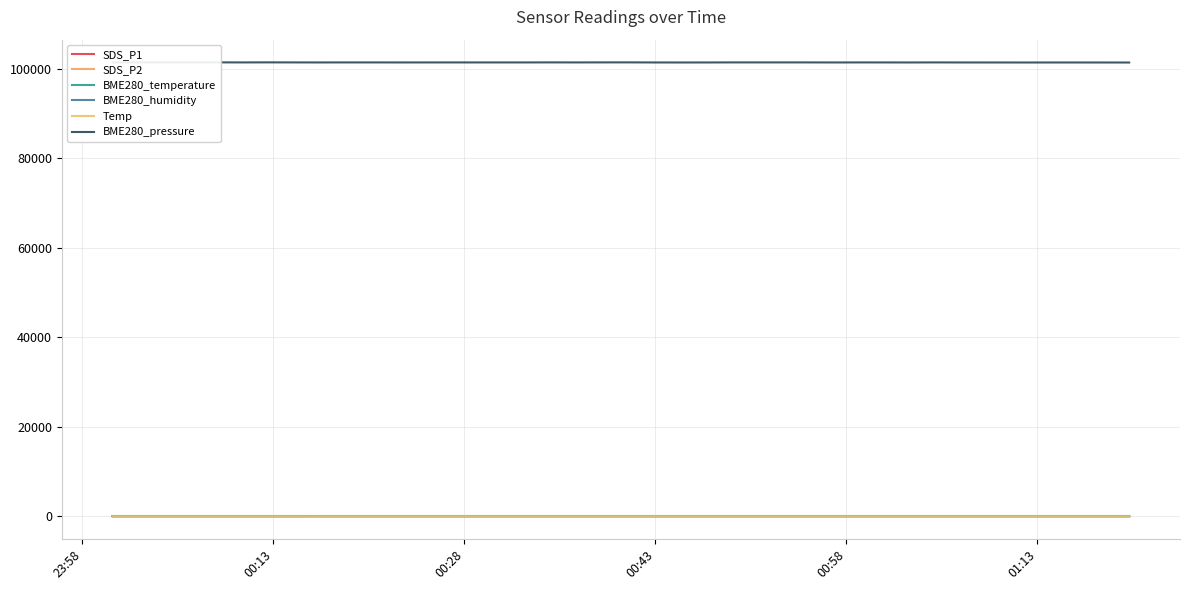

Reading left to right, transcribe all the data shown in this chart.

SDS_P1: 4.1	4.2	4.5	2.9	4.8	5.3	4.5	3.0	8.1	5.5	3.5	4.4	3.9	2.6	3.4	4.4	3.7	4.3	5.2	5.3	3.1	8.0	4.6	4.4	8.2	6.0	6.0	4.2	5.6	4.2	4.3	4.5	4.4	3.4	4.3	3.7	4.9	2.4	4.2	3.0
SDS_P2: 2.0	1.6	1.6	1.6	1.9	1.9	2.1	1.5	1.9	1.6	1.8	1.9	1.5	1.8	1.7	1.8	1.8	1.6	1.6	2.0	1.7	1.4	1.7	1.8	2.0	2.0	2.5	2.1	1.8	1.7	2.5	2.2	2.0	1.9	1.9	2.5	1.9	1.7	2.0	2.0
BME280_temperature: 14.1	14.1	14.1	14.1	14.1	13.9	14.0	13.9	13.9	13.9	13.8	13.8	13.8	13.7	13.7	13.7	13.7	13.7	13.7	13.7	13.8	13.8	13.7	13.8	13.8	13.8	13.7	13.7	13.6	13.6	13.6	13.6	13.6	13.5	13.5	13.4	13.4	13.4	13.3	13.3
BME280_humidity: 100.0	100.0	100.0	100.0	100.0	100.0	100.0	100.0	100.0	100.0	100.0	100.0	100.0	100.0	100.0	100.0	100.0	100.0	100.0	100.0	100.0	100.0	100.0	100.0	100.0	100.0	100.0	100.0	100.0	100.0	100.0	100.0	100.0	100.0	100.0	100.0	100.0	100.0	100.0	100.0
Temp: 14.7	14.6	14.6	14.6	14.6	14.6	14.5	14.5	14.5	14.4	14.4	14.3	14.3	14.3	14.3	14.2	14.2	14.2	14.2	14.2	14.2	14.3	14.3	14.3	14.3	14.3	14.3	14.2	14.2	14.1	14.1	14.1	14.1	14.1	14.1	14.0	14.0	13.9	13.9	13.8
BME280_pressure: 101461.8	101466.0	101456.6	101461.4	101465.2	101450.4	101463.3	101454.1	101446.7	101453.0	101453.2	101446.7	101447.9	101450.1	101449.0	101449.0	101447.8	101457.8	101449.6	101457.8	101461.9	101445.2	101438.7	101441.7	101454.0	101455.0	101453.9	101453.1	101444.3	101451.2	101448.4	101443.4	101454.2	101441.4	101440.1	101435.6	101438.4	101437.9	101436.4	101429.9